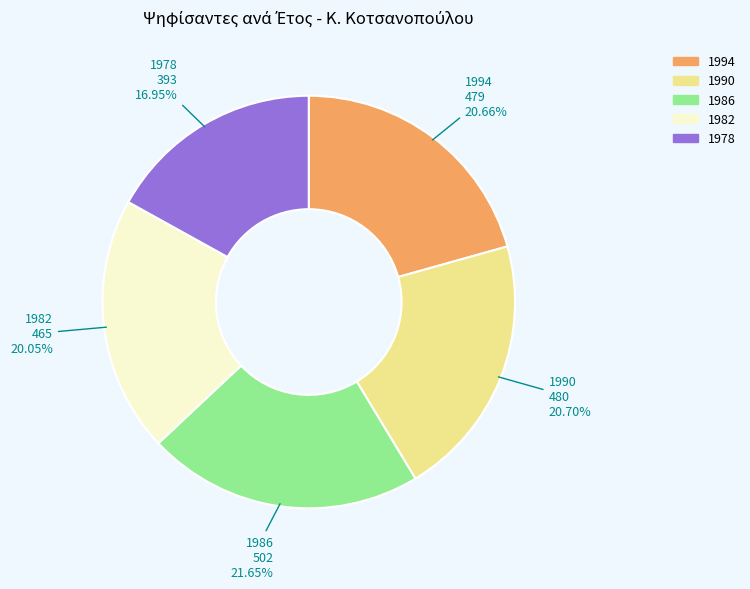

To the nearest percent, what is the combined percentage of 1986 and 1990?

42%